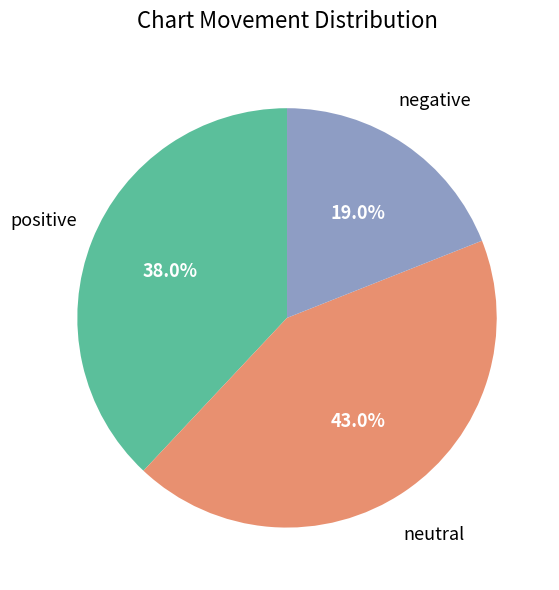

Does any single category account for the majority?

No